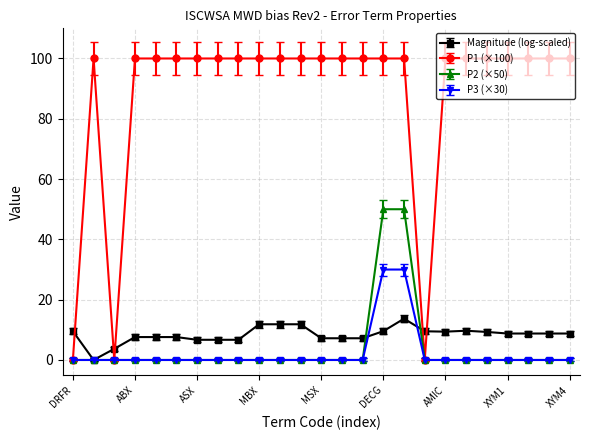

What is the value of the Magnitude (log-scaled) point at the 12th from the left?

11.8